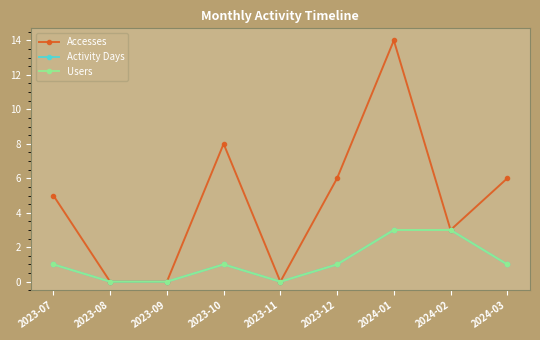

Which category has the highest value in the Users series?

2024-01